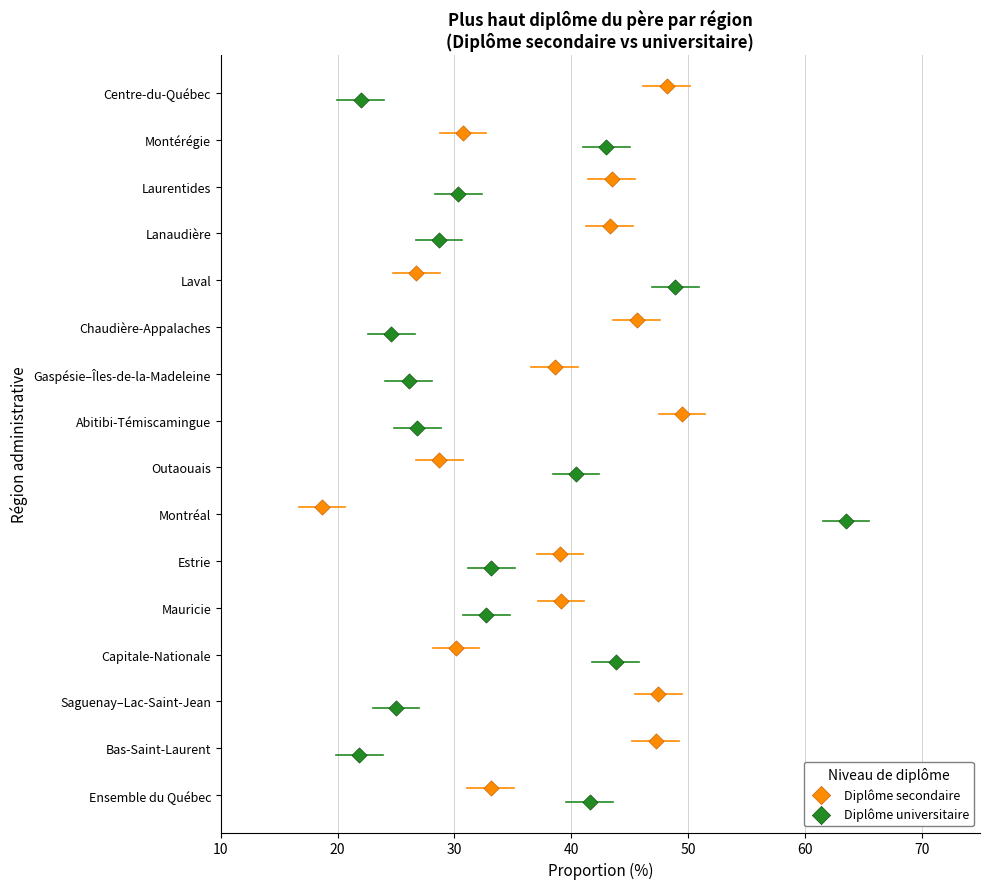

What are all the series names shown in the legend?

Diplôme secondaire, Diplôme universitaire